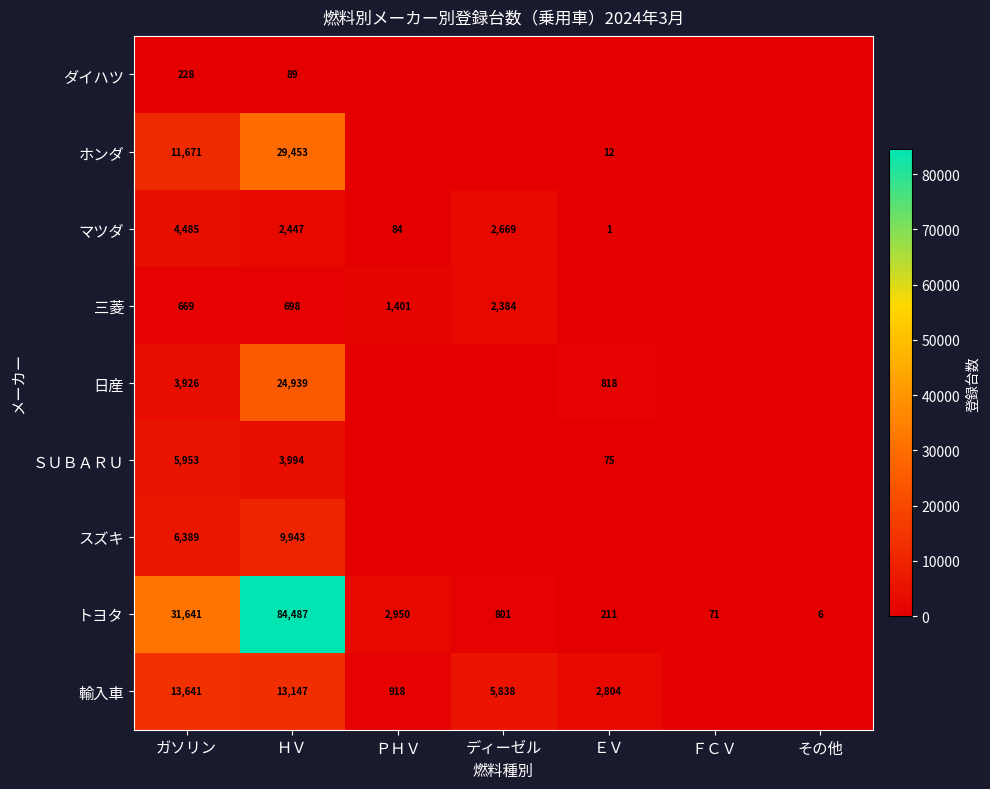

What is the minimum value for トヨタ?

6